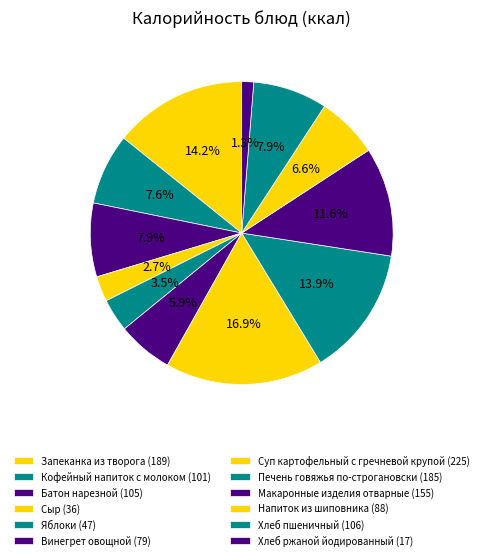

Count the number of slices in the pie.

12